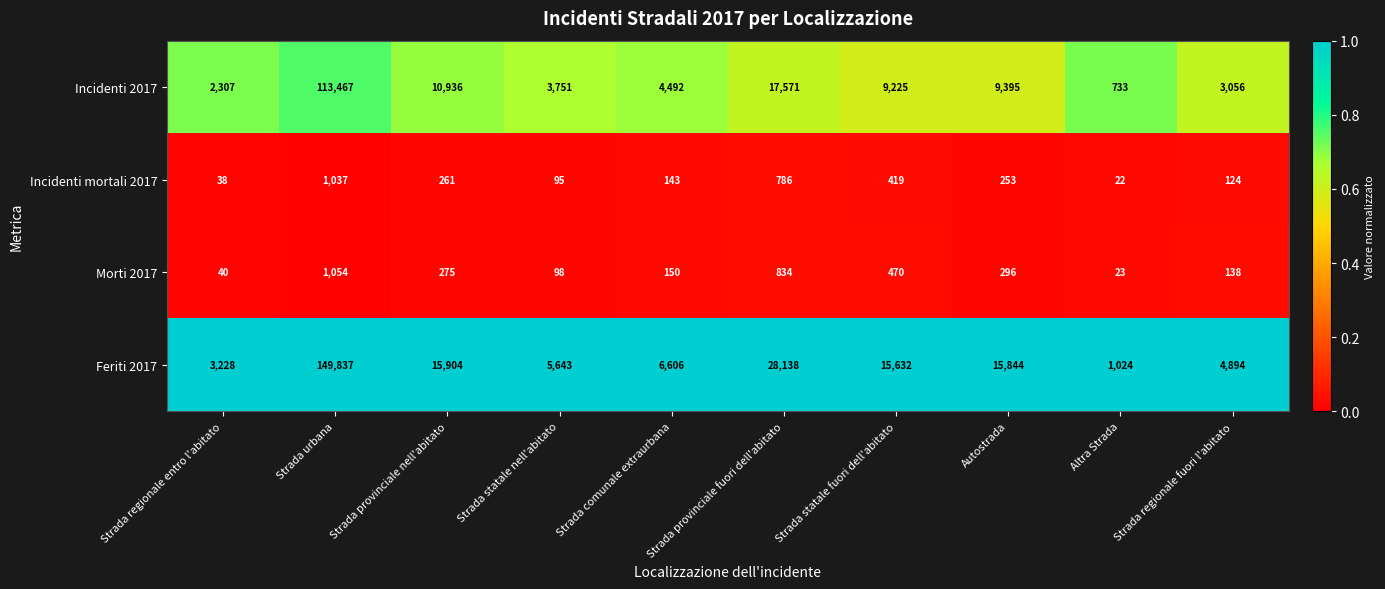

The Feriti 2017 series shows 247287 at Strada urbana. True or false?

False